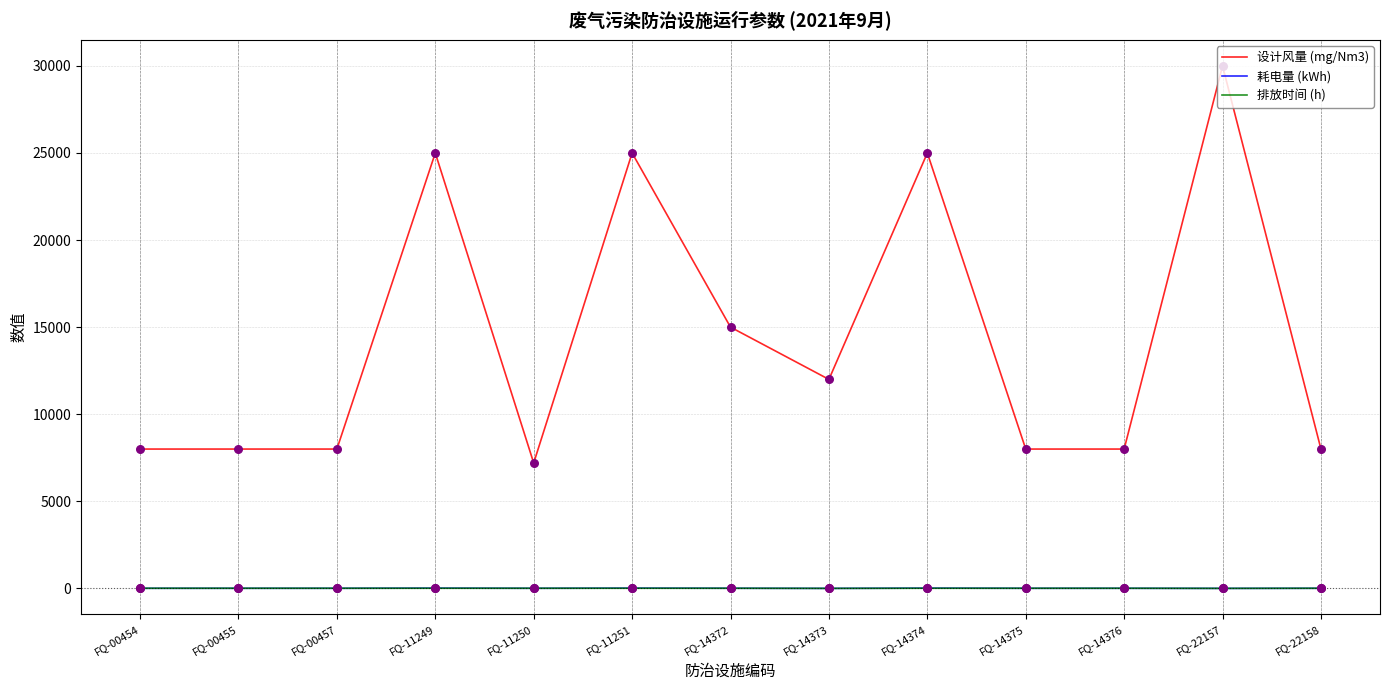

At which category does the chart reach its peak across all series?

FQ-22157